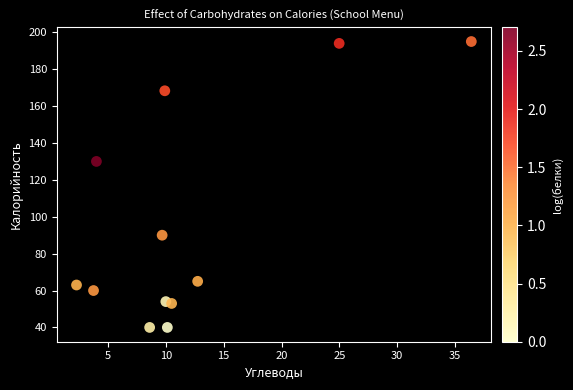

What is the average Y value?

96.0